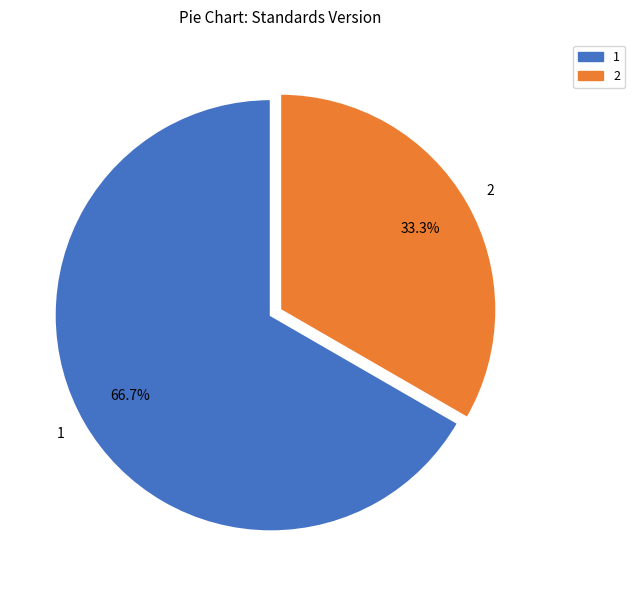

How many slices are in this pie chart?

2